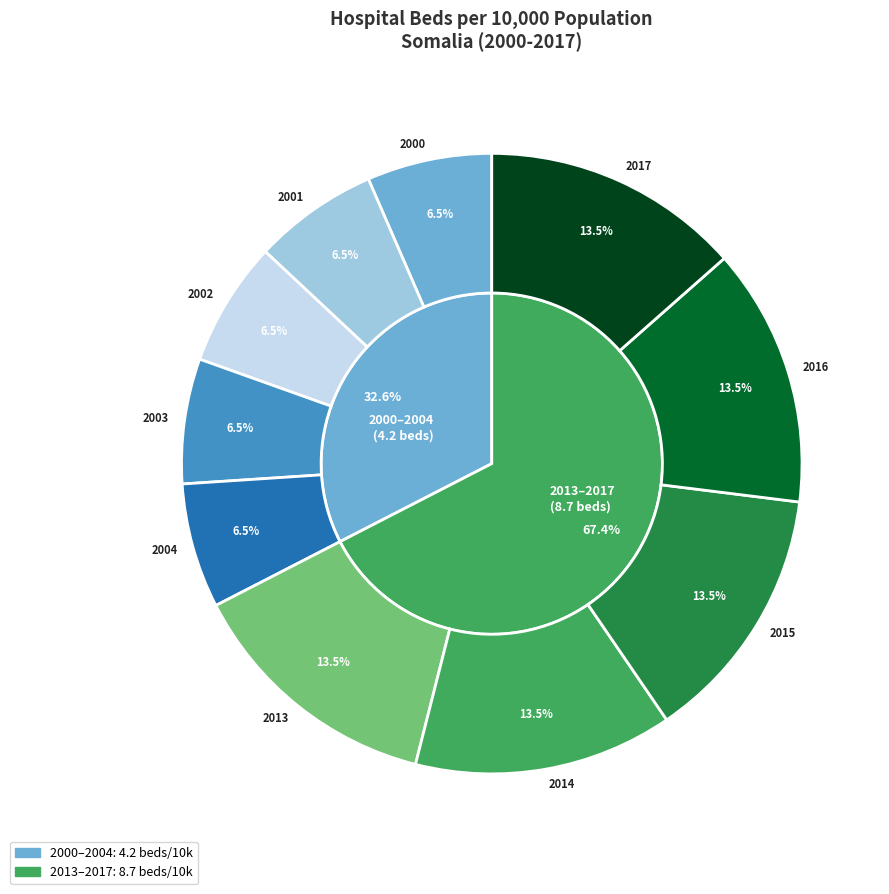

Count the number of slices in the pie.

10